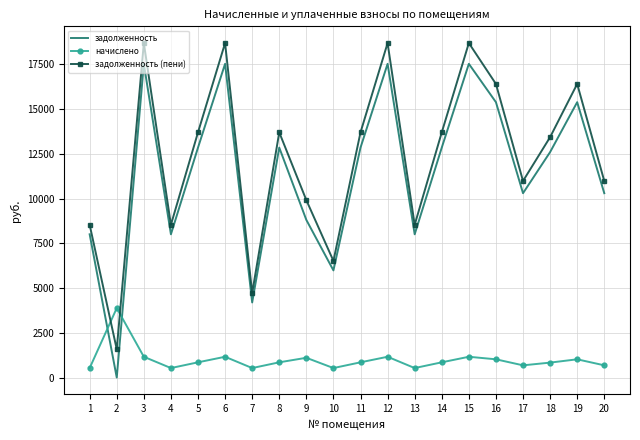

What is the spread (max minus min) of values at 12?

17524.2